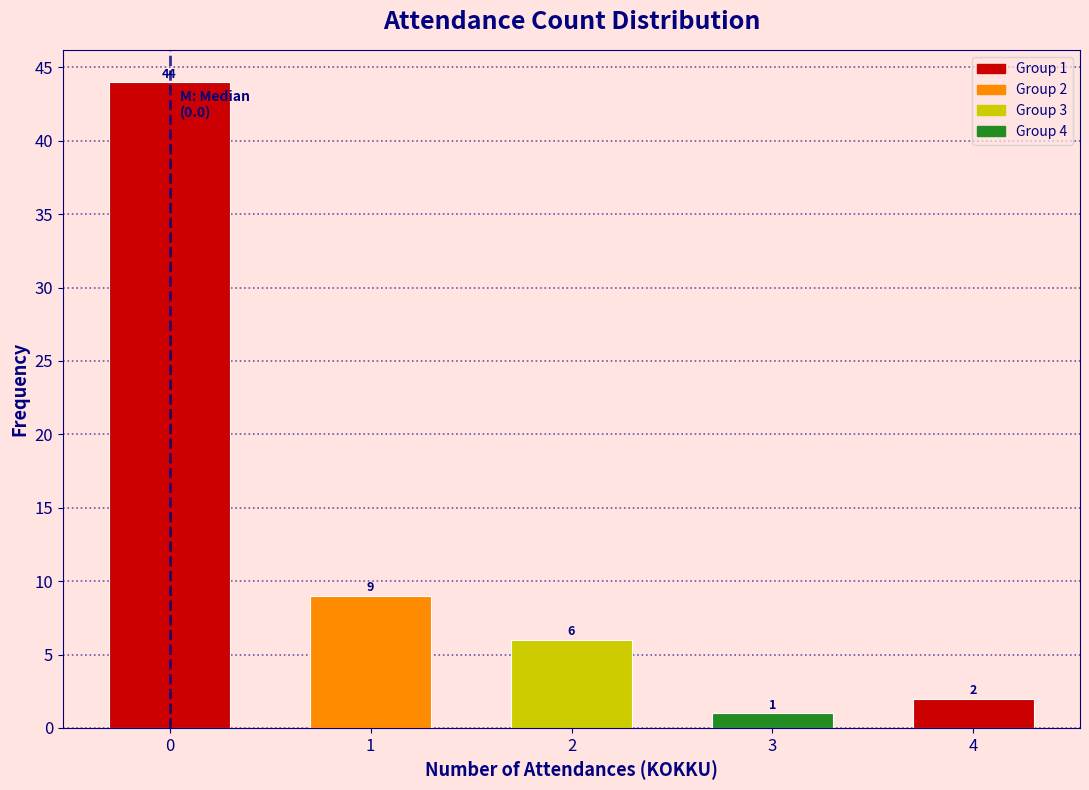

Over which range of the x-axis is the bar tallest?

-0.5 to 0.5